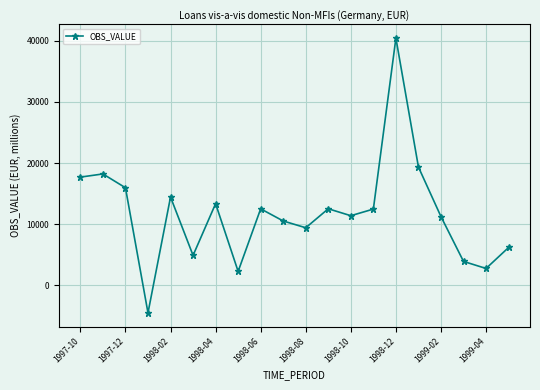

Count the number of values greater than 12474.

10